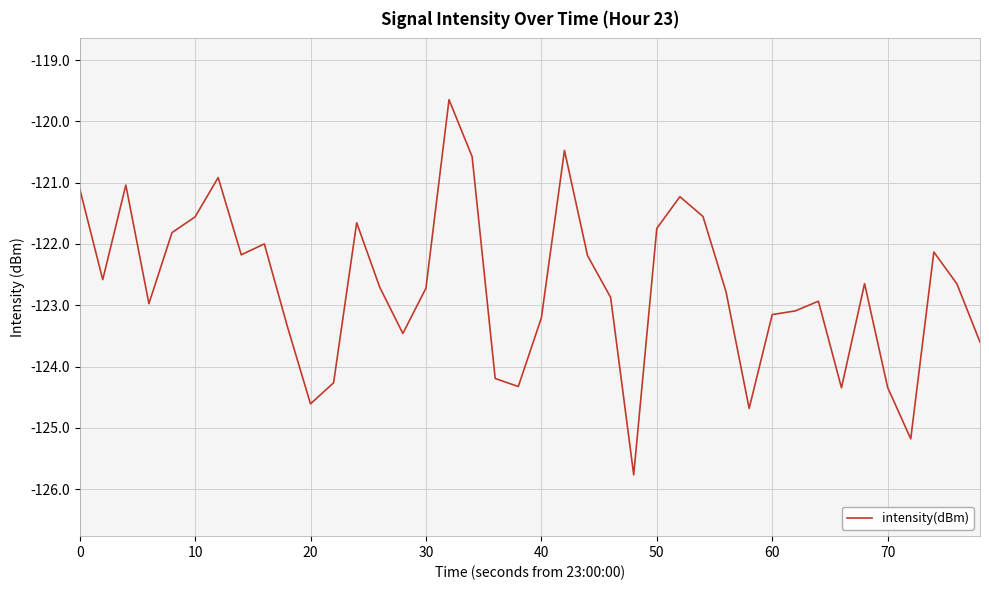

What is the difference between the maximum and minimum values?

6.1